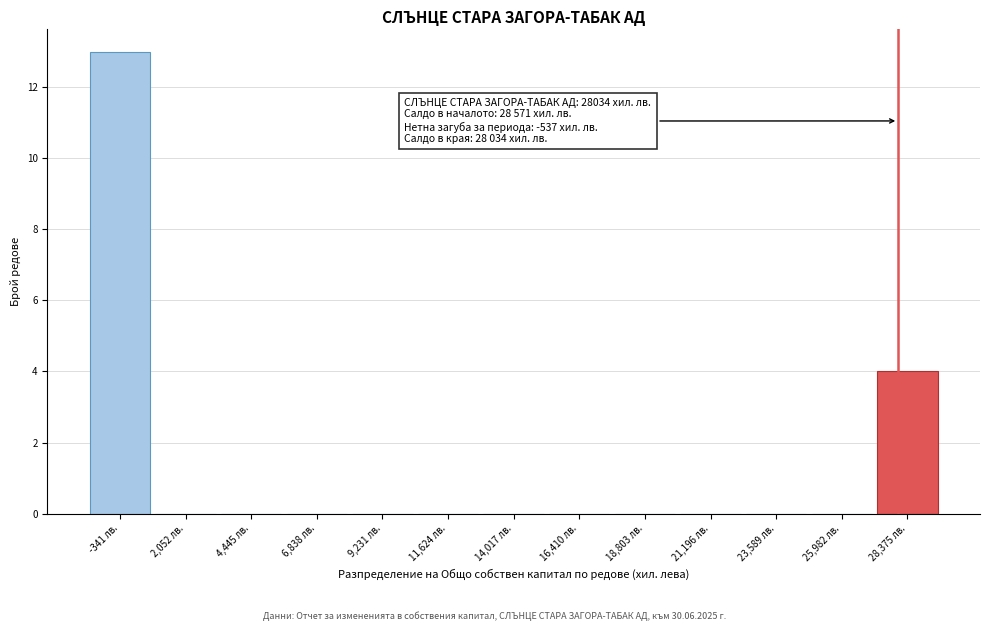

Over which range of the x-axis is the bar tallest?

-1500 to 1000